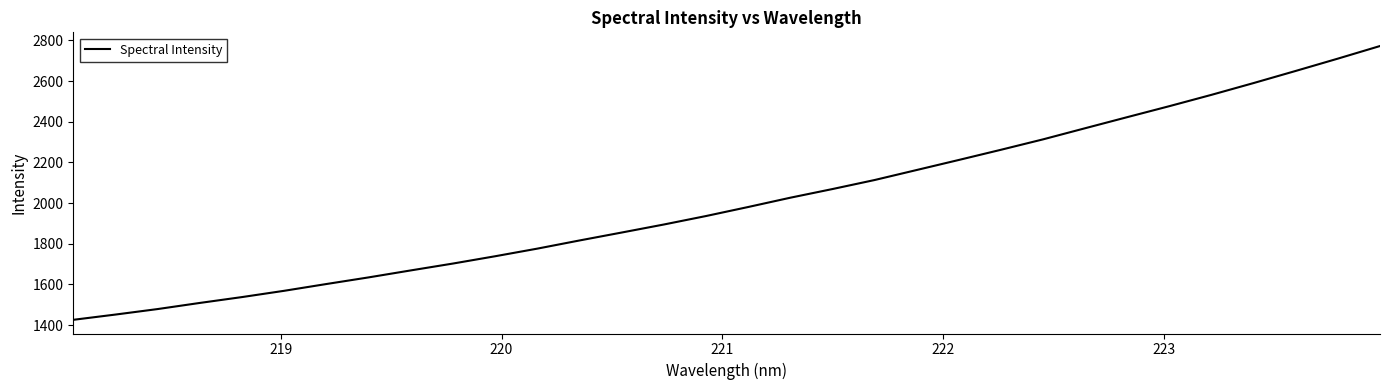

What is the difference between the second highest and second lowest values?

1258.7